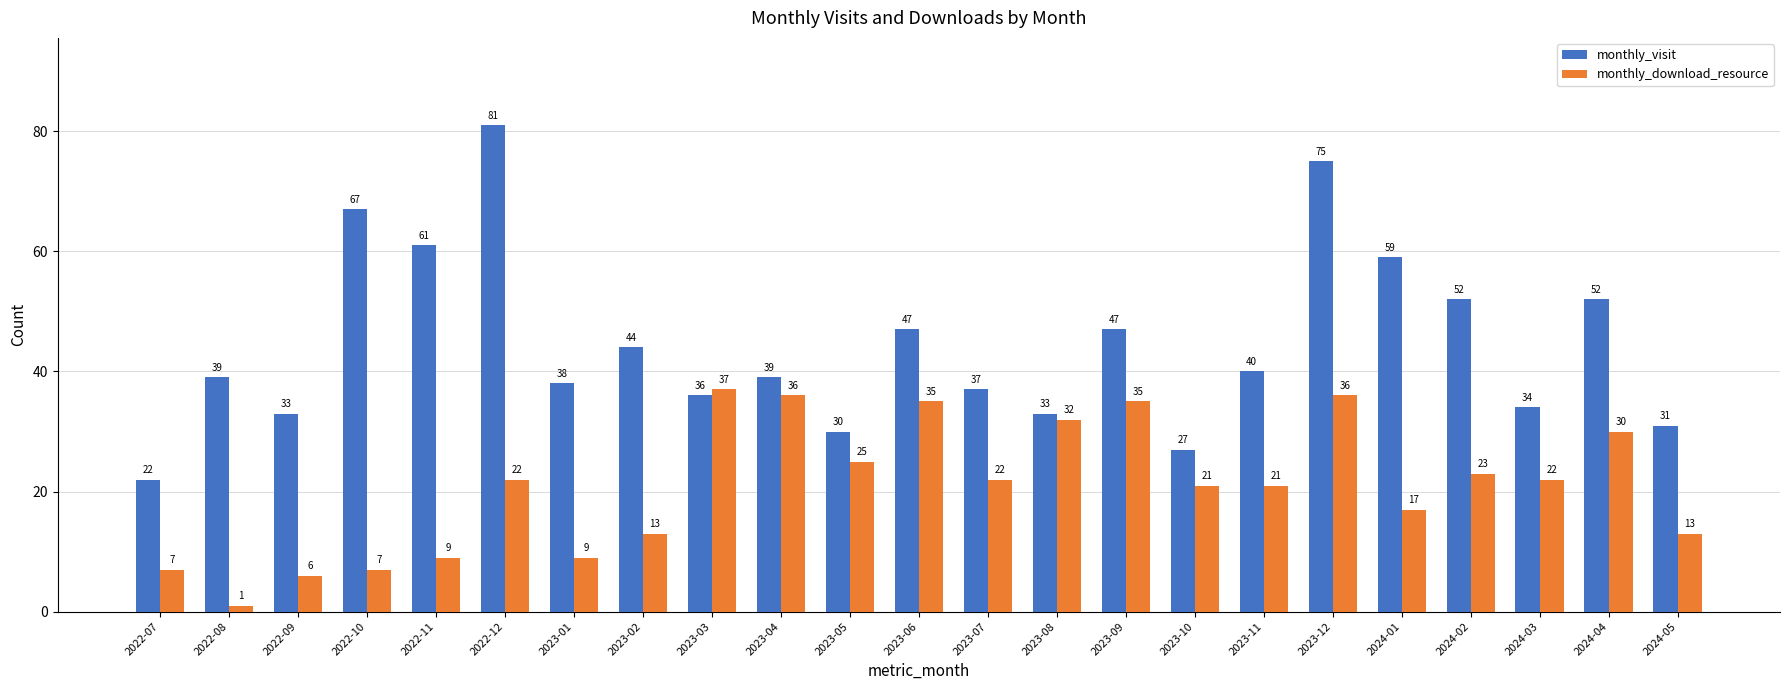

How many groups of bars are there?

23